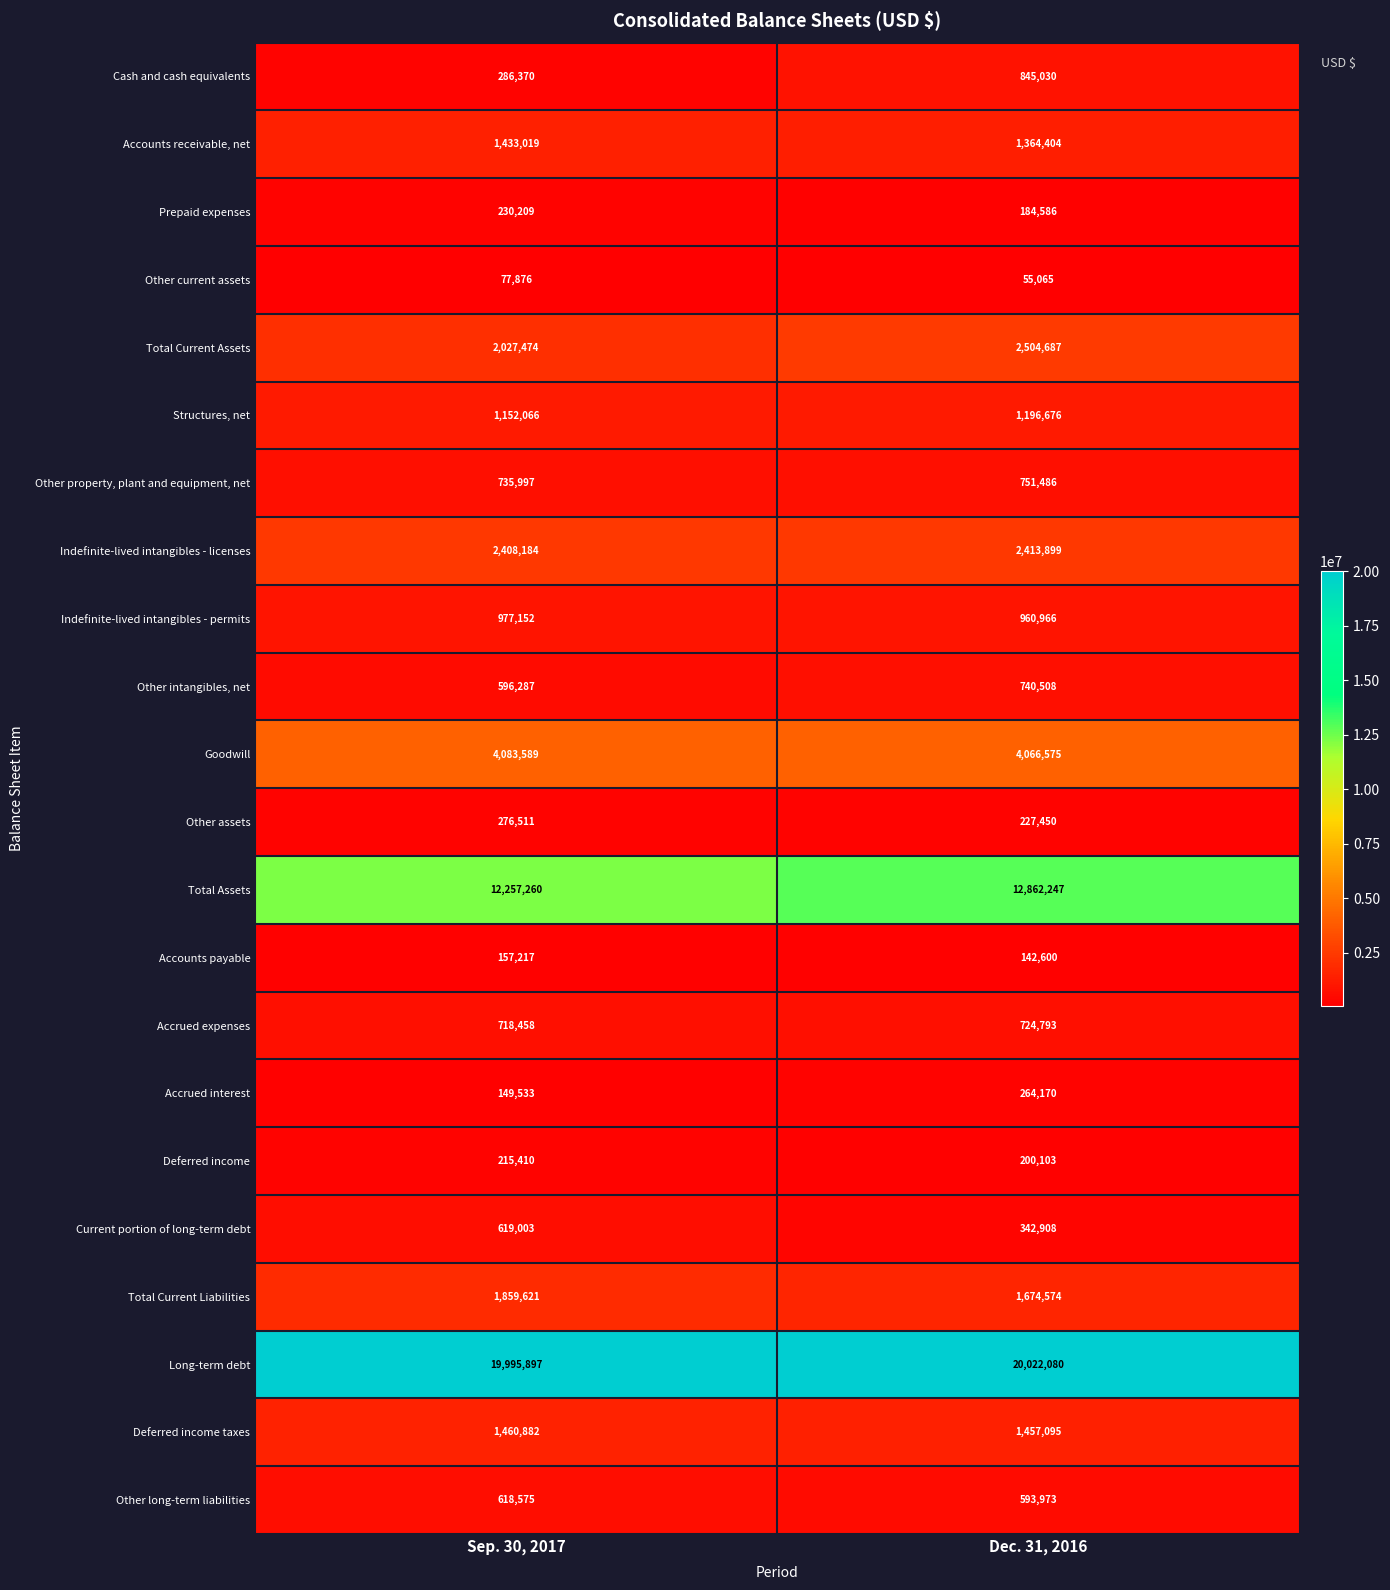

Rank the series by their maximum value, from highest to lowest.

Long-term debt, Total Assets, Goodwill, Total Current Assets, Indefinite-lived intangibles - licenses, Total Current Liabilities, Deferred income taxes, Accounts receivable, net, Structures, net, Indefinite-lived intangibles - permits, Cash and cash equivalents, Other property, plant and equipment, net, Other intangibles, net, Accrued expenses, Current portion of long-term debt, Other long-term liabilities, Other assets, Accrued interest, Prepaid expenses, Deferred income, Accounts payable, Other current assets